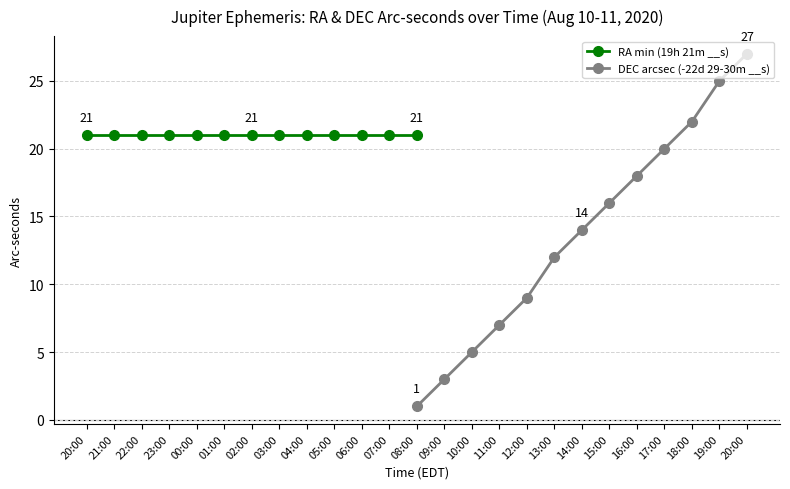

What is the highest value of the DEC arcsec (-22d 29-30m __s) series?

27